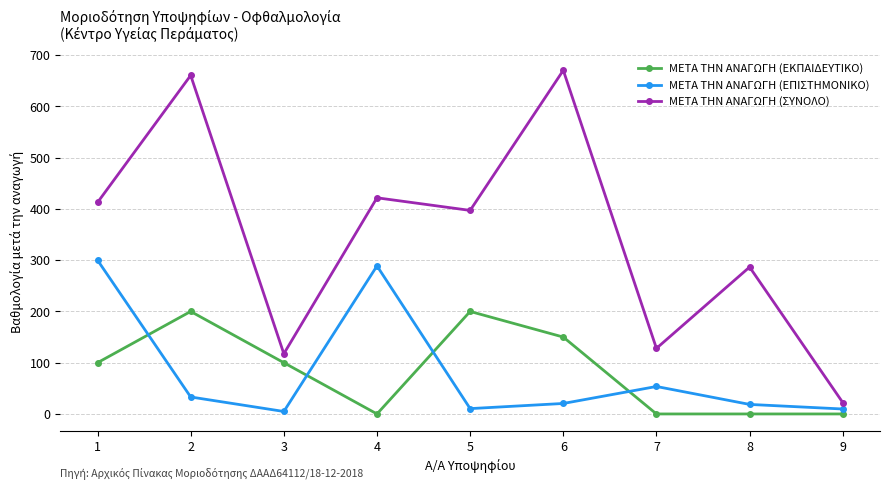

What is the maximum value for ΜΕΤΑ ΤΗΝ ΑΝΑΓΩΓΗ (ΕΠΙΣΤΗΜΟΝΙΚΟ)?

300.0